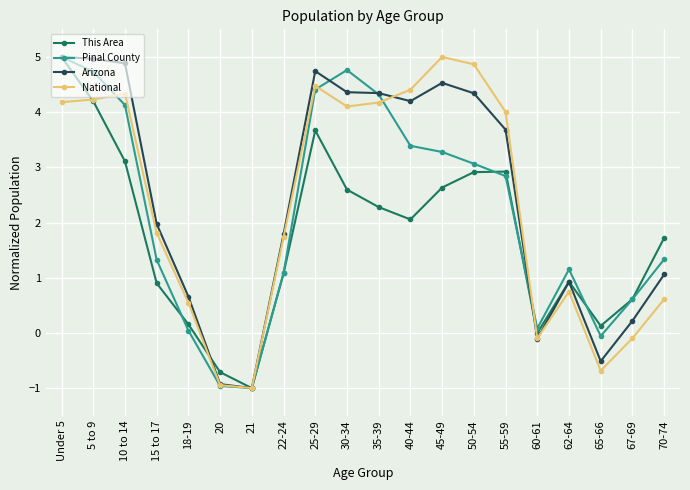

How many values in the Pinal County series exceed 2?

10